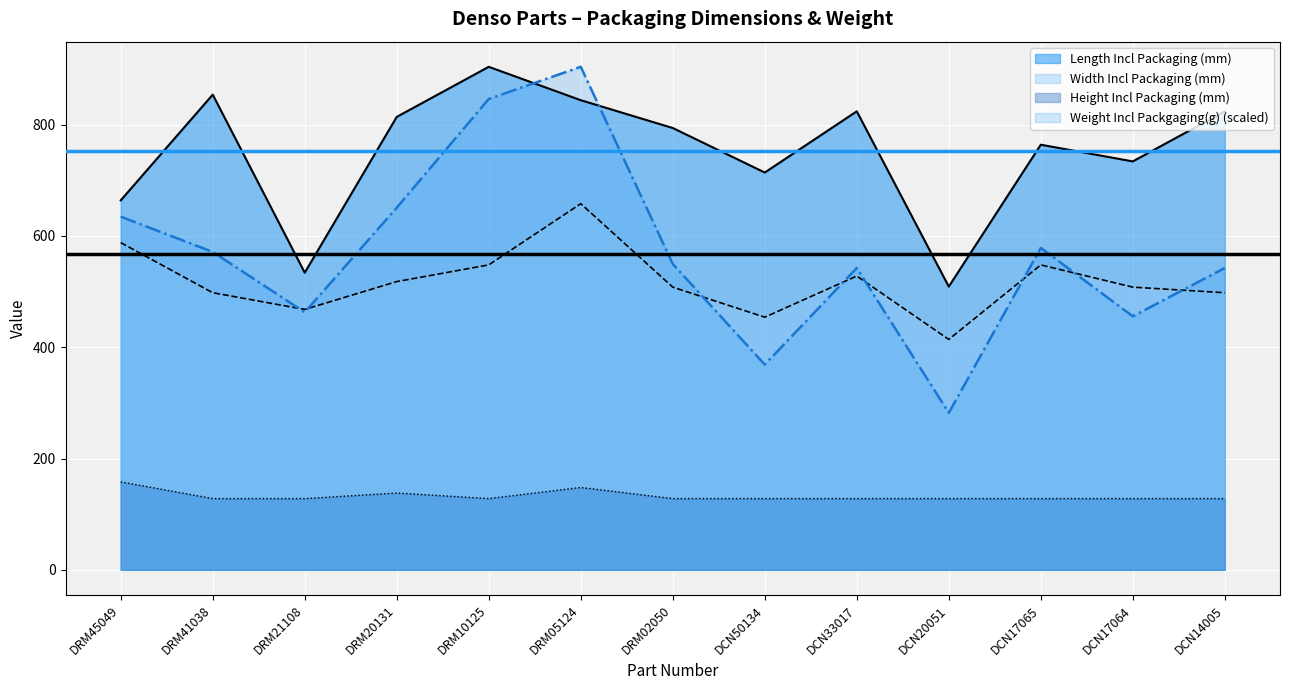

True or false: Height Incl Packaging (mm) and Length Incl Packaging (mm) intersect in this chart.

False